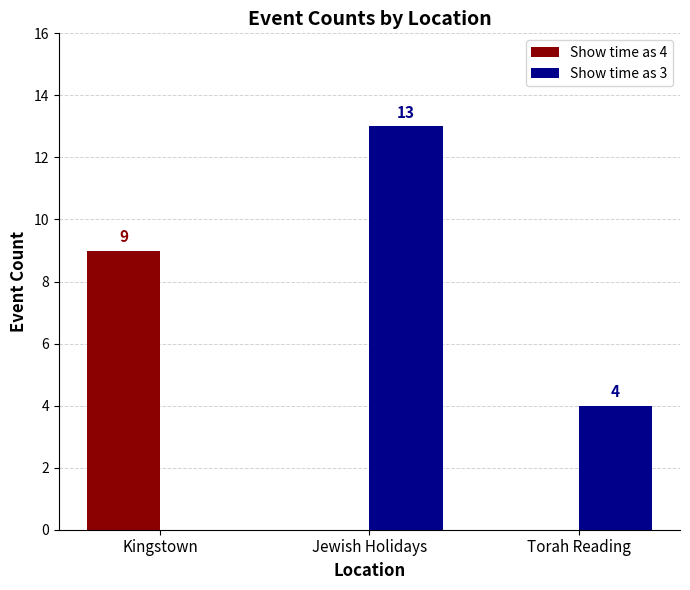

At which category does the chart reach its peak across all series?

Jewish Holidays